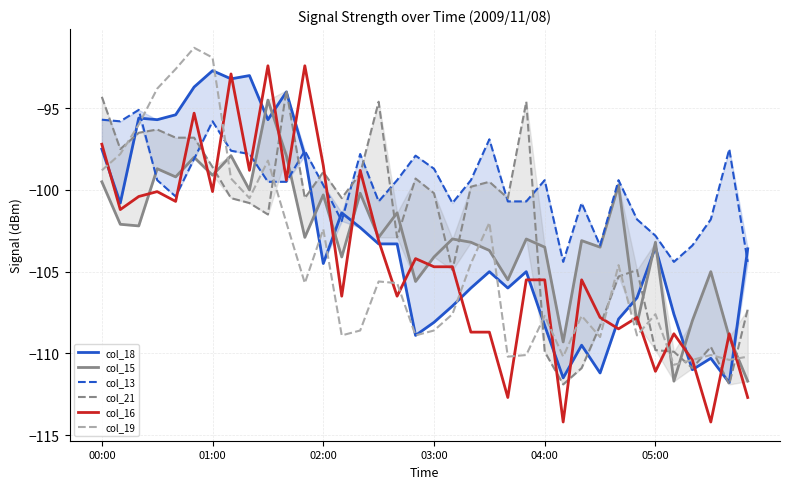

How many interior local peaks does the col_19 series have?

10